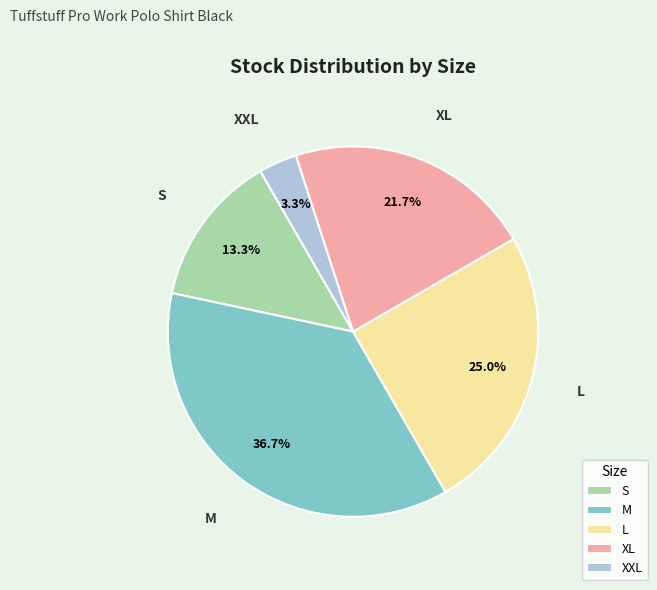

What is the largest slice in the pie chart?

M